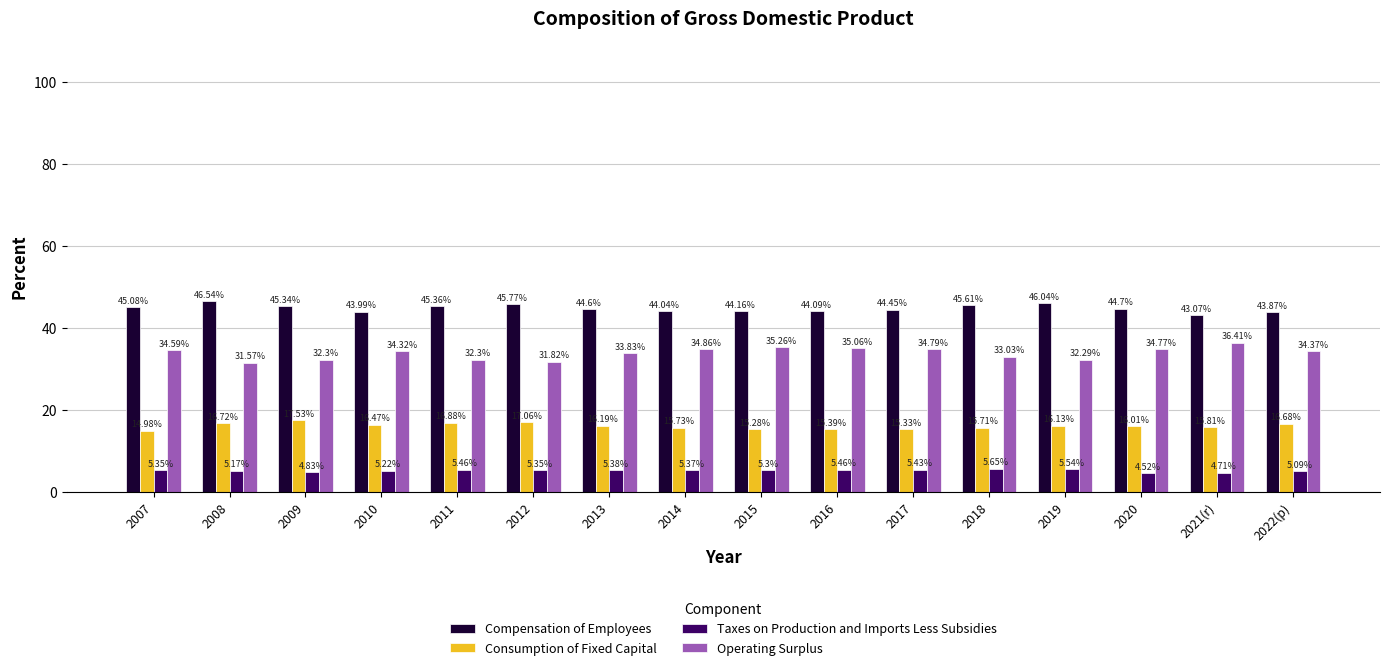

The value of Consumption of Fixed Capital at 2022(p) is 27.6. True or false?

False